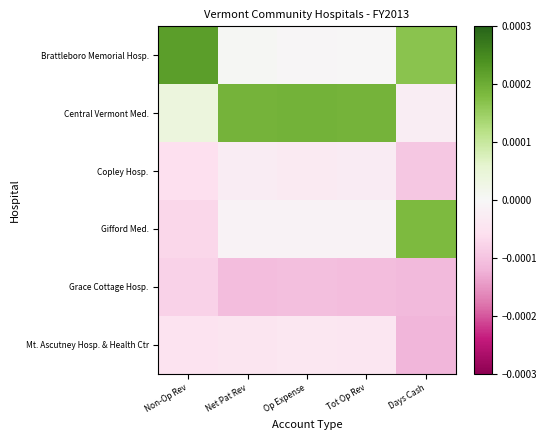

Reading left to right, extract all data points from this chart.

Brattleboro Memorial Hosp.: Non-Op Rev=0.0	Net Pat Rev=0.0	Op Expense=-0.0	Tot Op Rev=-0.0	Days Cash=0.0
Central Vermont Med.: Non-Op Rev=0.0	Net Pat Rev=0.0	Op Expense=0.0	Tot Op Rev=0.0	Days Cash=-0.0
Copley Hosp.: Non-Op Rev=-0.0	Net Pat Rev=-0.0	Op Expense=-0.0	Tot Op Rev=-0.0	Days Cash=-0.0
Gifford Med.: Non-Op Rev=-0.0	Net Pat Rev=-0.0	Op Expense=-0.0	Tot Op Rev=-0.0	Days Cash=0.0
Grace Cottage Hosp.: Non-Op Rev=-0.0	Net Pat Rev=-0.0	Op Expense=-0.0	Tot Op Rev=-0.0	Days Cash=-0.0
Mt. Ascutney Hosp. & Health Ctr: Non-Op Rev=-0.0	Net Pat Rev=-0.0	Op Expense=-0.0	Tot Op Rev=-0.0	Days Cash=-0.0